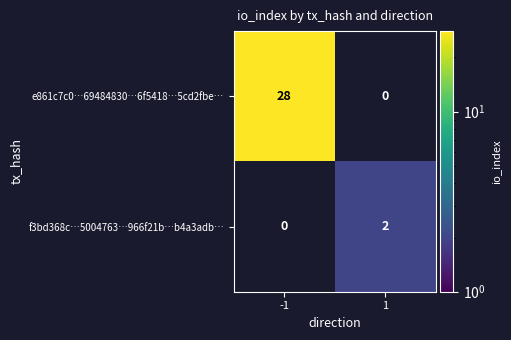

At how many categories does at least one series exceed 8?

1